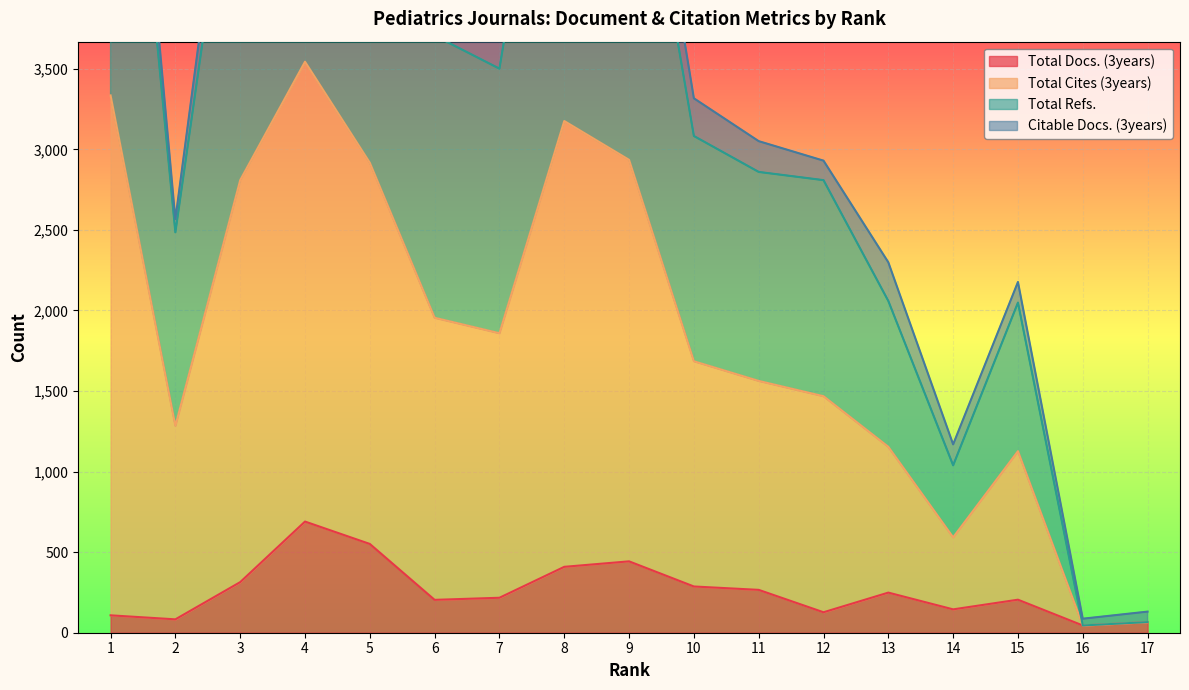

The value of Total Docs. (3years) at 7 is 217. True or false?

True